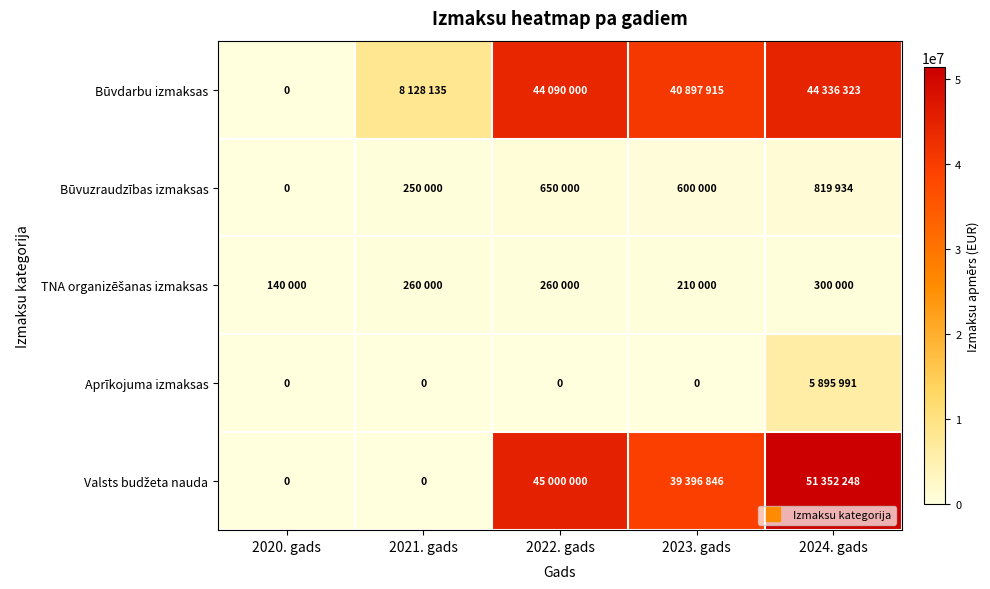

Which series has the largest total across all categories?

Būvdarbu izmaksas